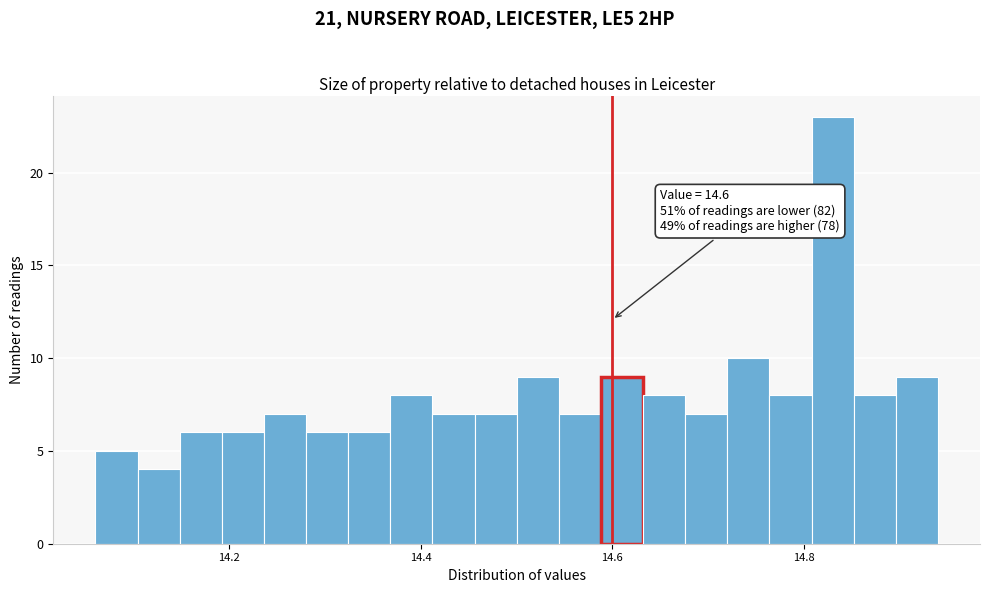

Around what value on the x-axis is the tallest bar? Give the approximate position of its centre, as read against the axis.

14.84